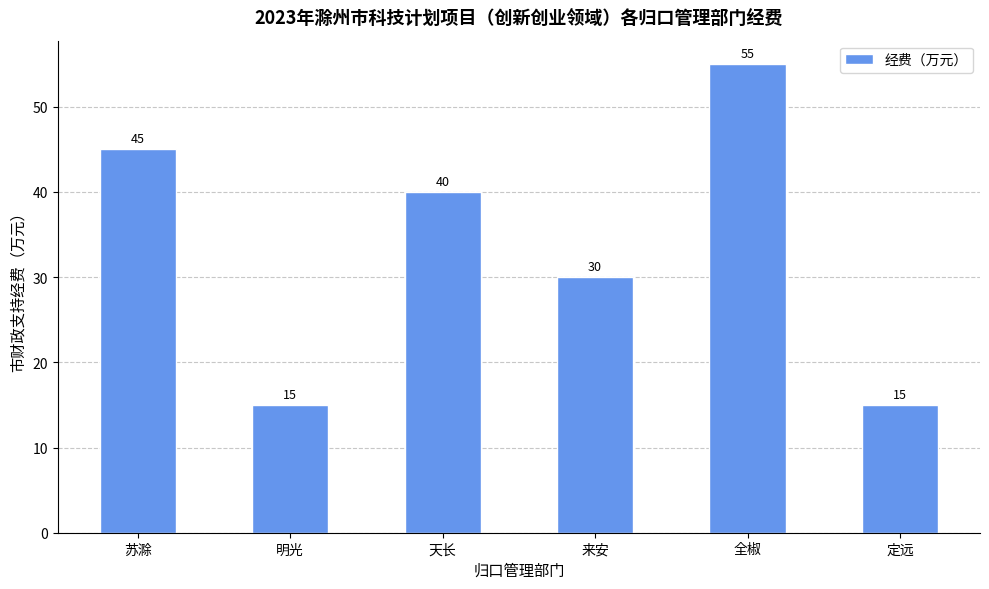

What value does the data have at 来安?

30